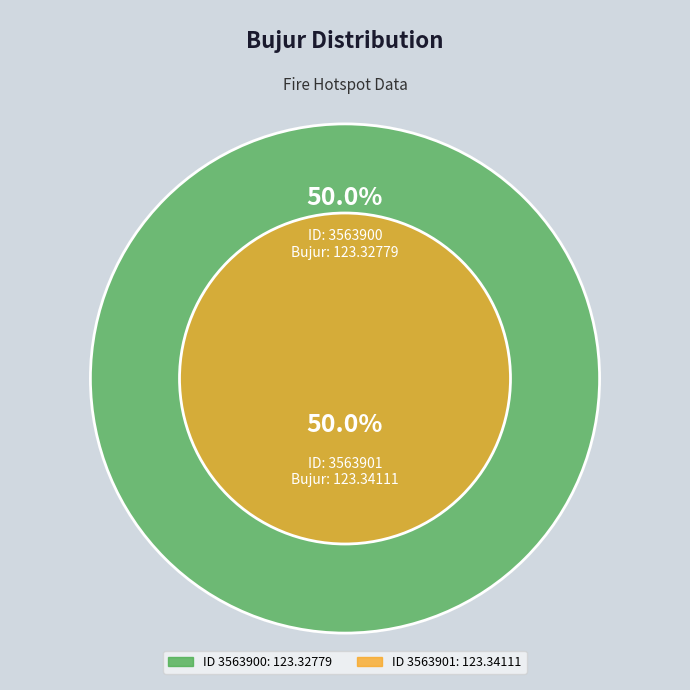

How many slices are in this pie chart?

2